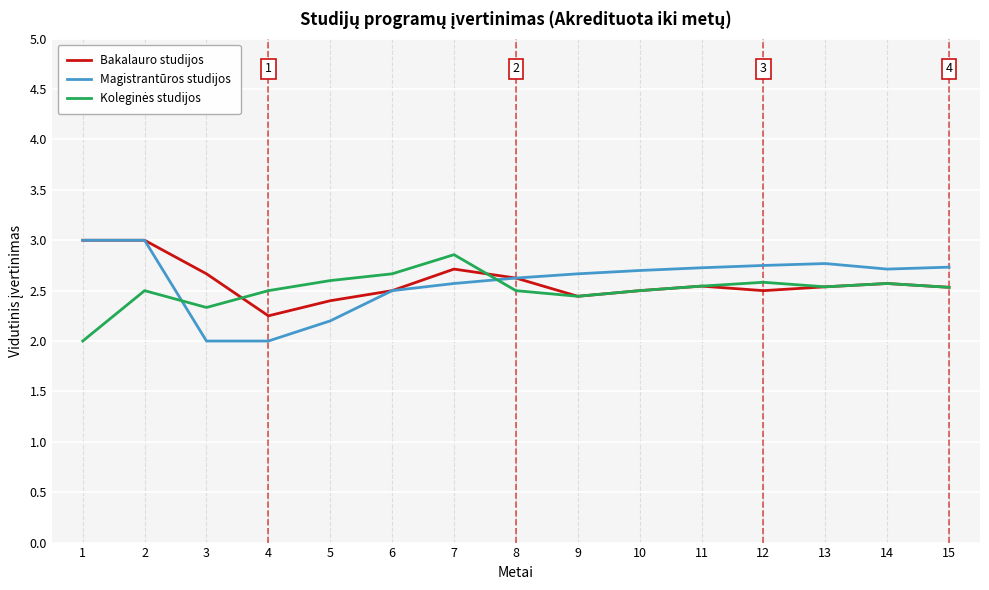

What is the total value across all series at 4?

6.8